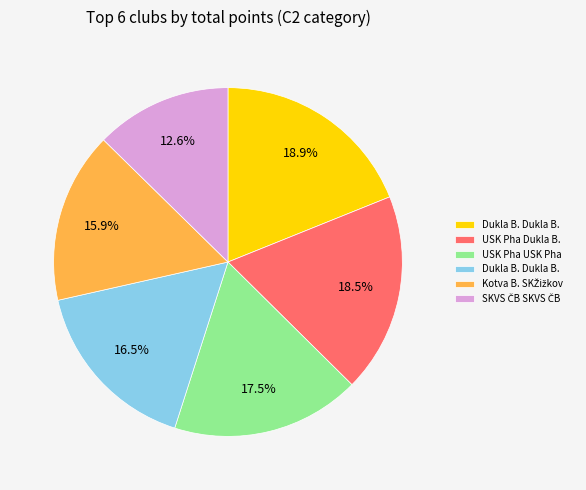

Is there a majority slice in this chart?

No